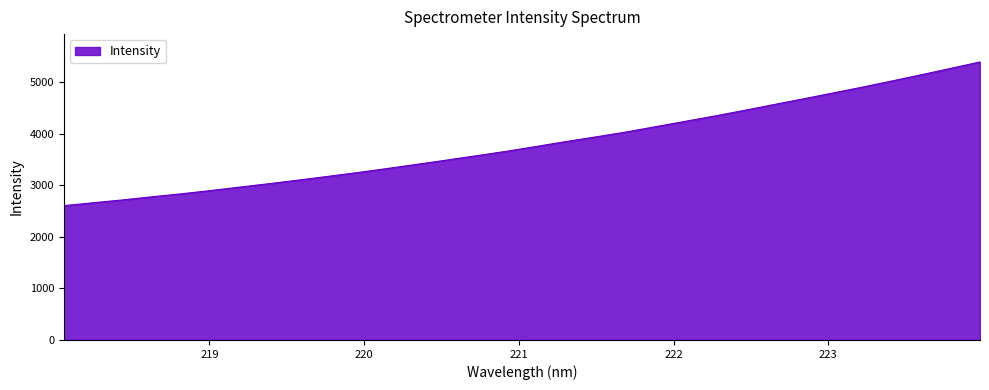

What is the difference between the maximum and minimum values?

2786.0